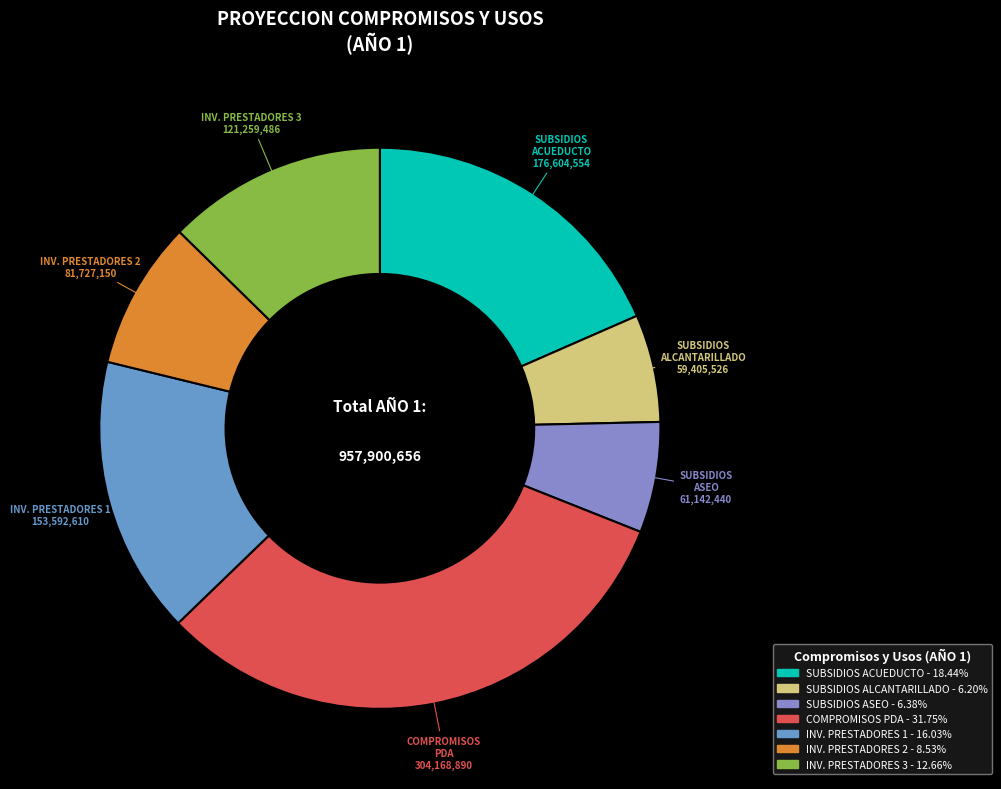

Which slice is the largest?

COMPROMISOS CON EL PDA PARA INVERSION